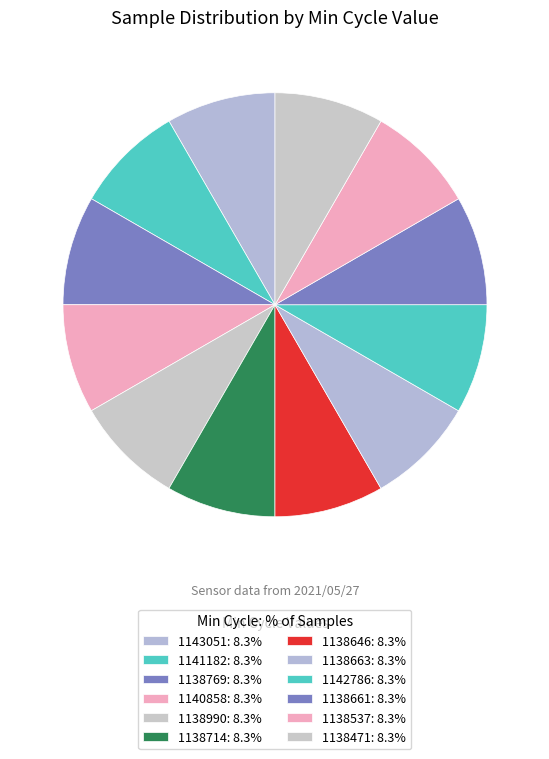

What is the smallest slice in the pie chart?

1138537